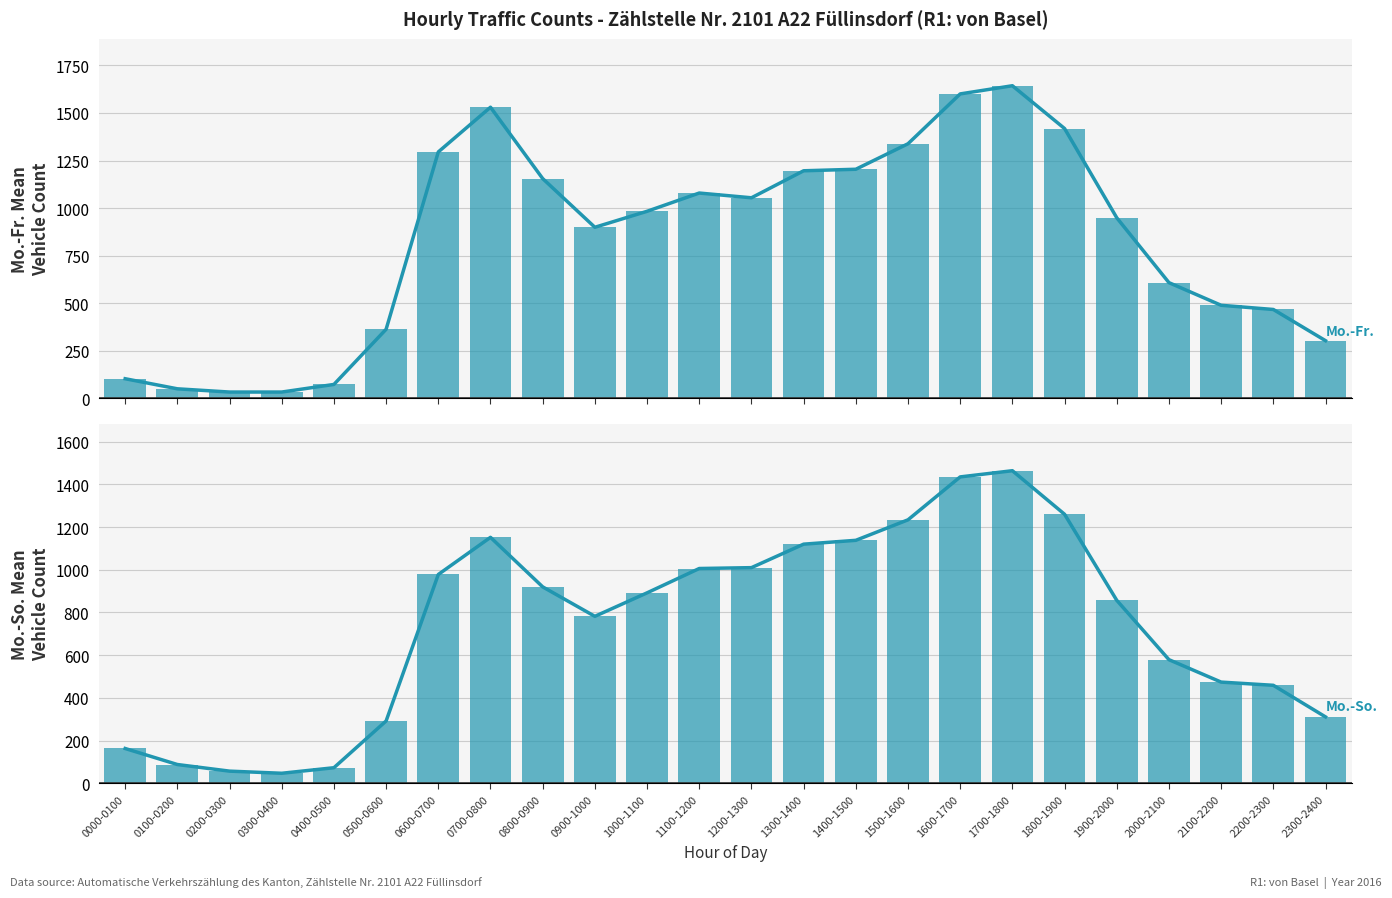

Are the bars horizontal?

No